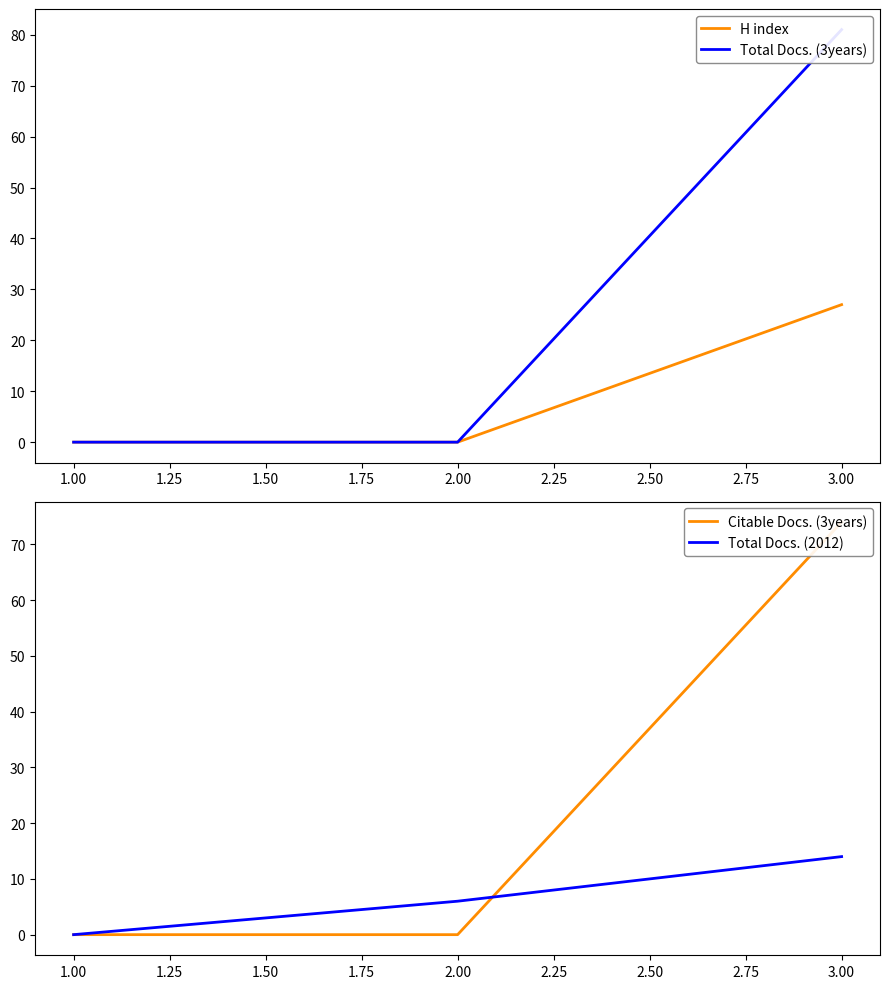

How many data points in H index are above 0?

1